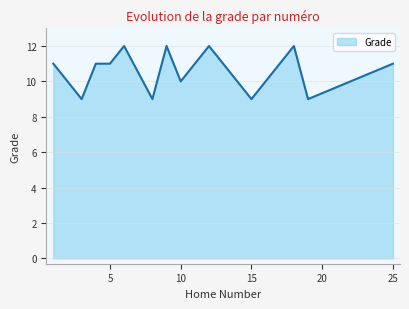

What is the difference between the maximum and minimum values?

3